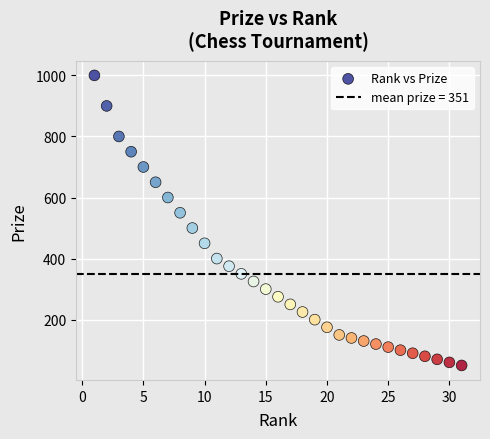

What is the range of Y values (max minus min)?

950